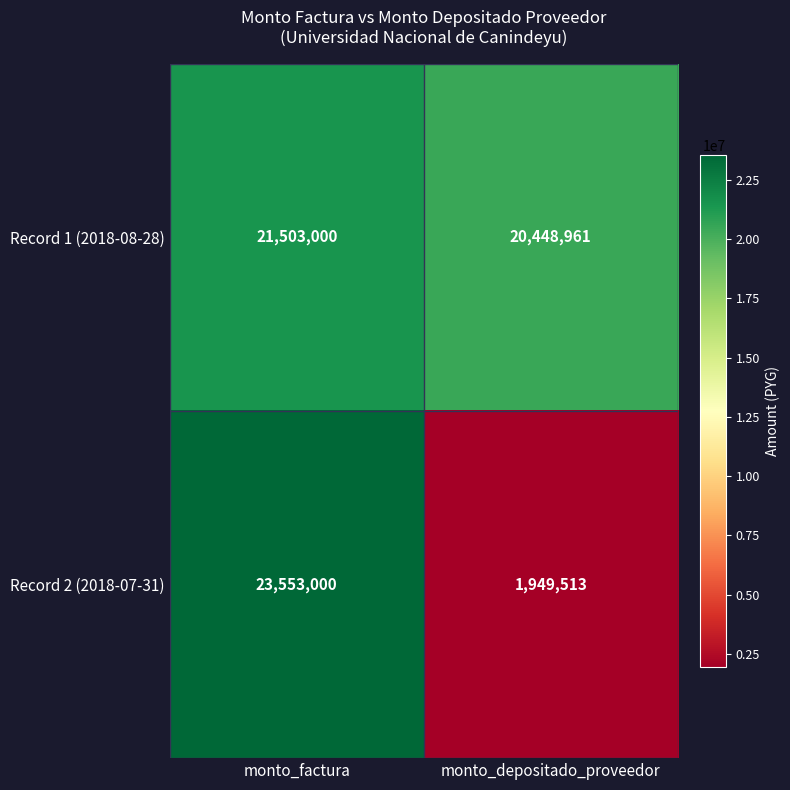

Count the number of categories in the chart.

2